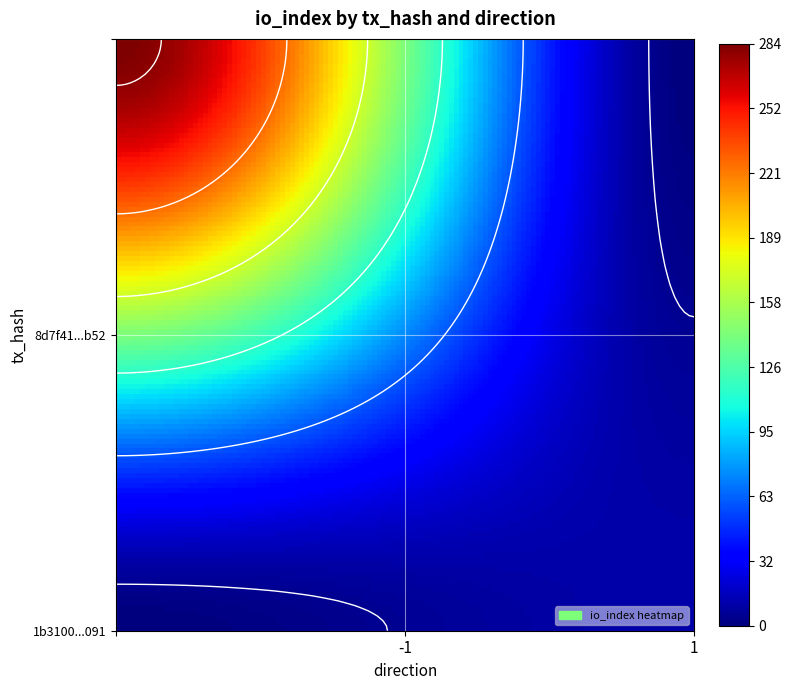

List the series in order of their overall mean, lowest first.

1b3100d8cde180f3d4742c0bdf93b26f29c9091, 8d7f417259c6f85907395095471560d6a0b4b52